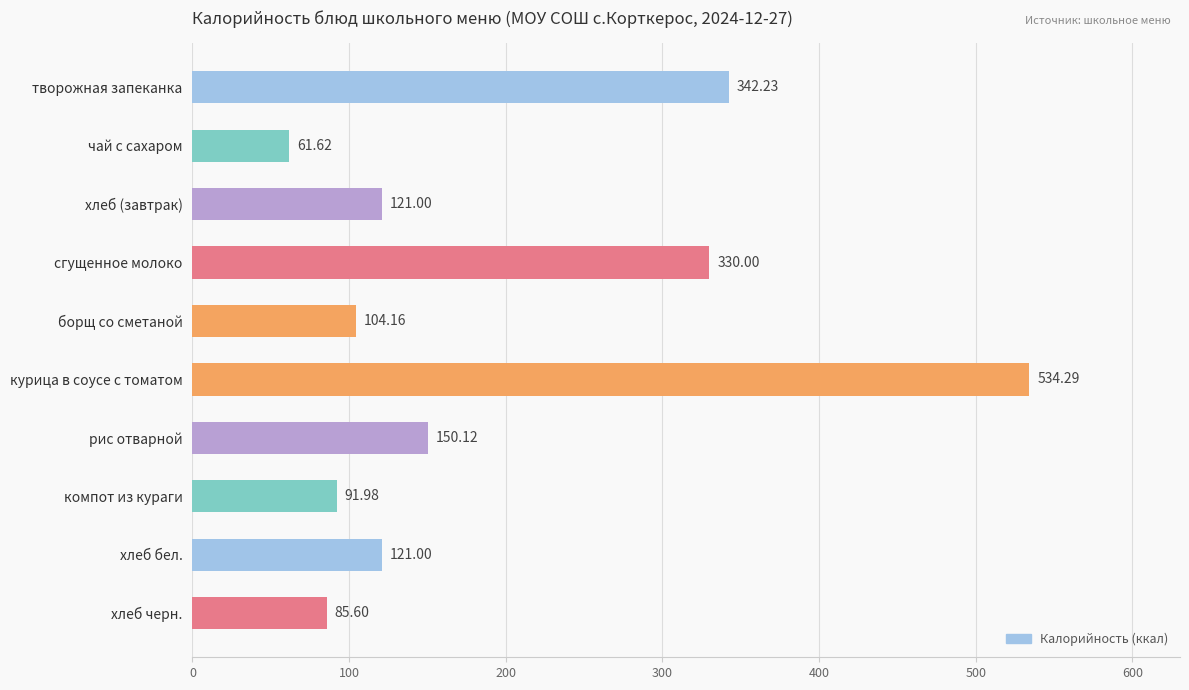

What is the label of the 5th bar from the bottom?

курица в соусе с томатом